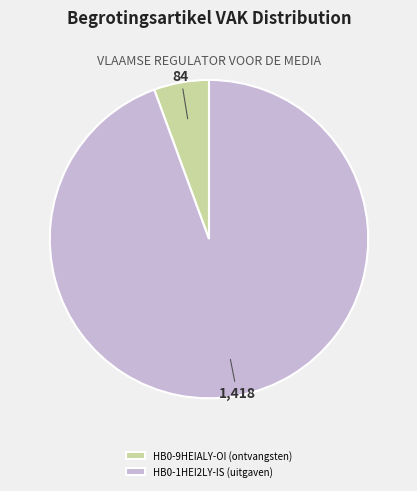

What is the largest slice in the pie chart?

HB0-1HEI2LY-IS